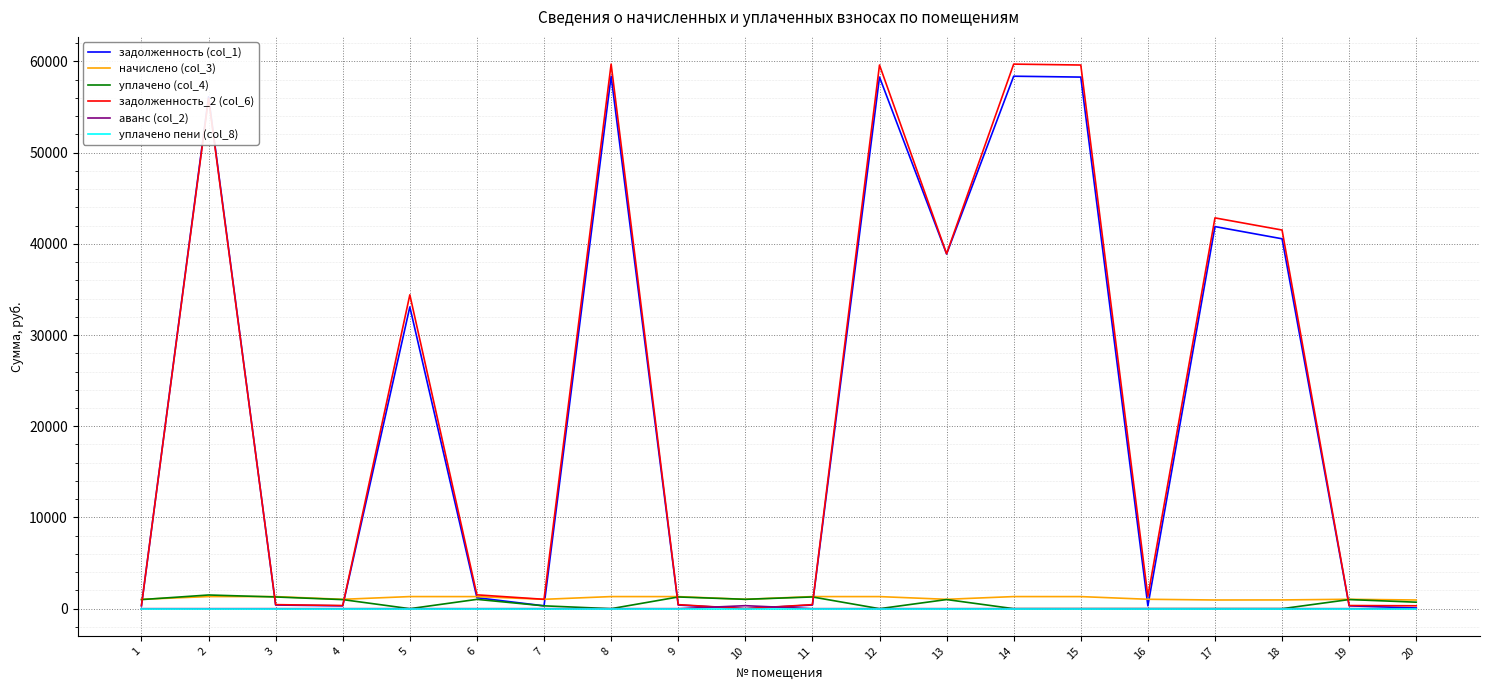

What is the greatest value displayed?

59698.6